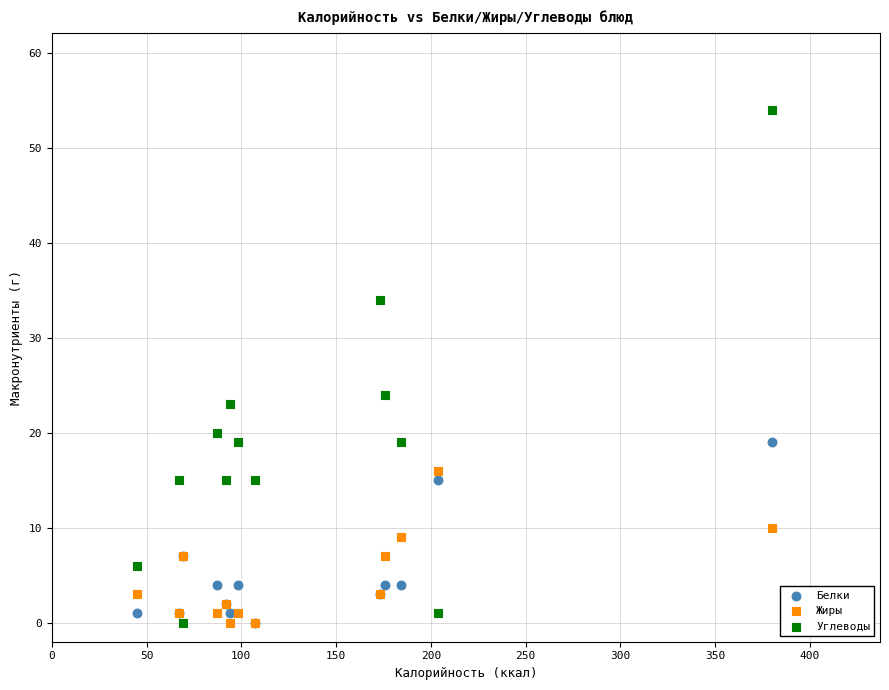

What are all the series names shown in the legend?

Белки, Жиры, Углеводы